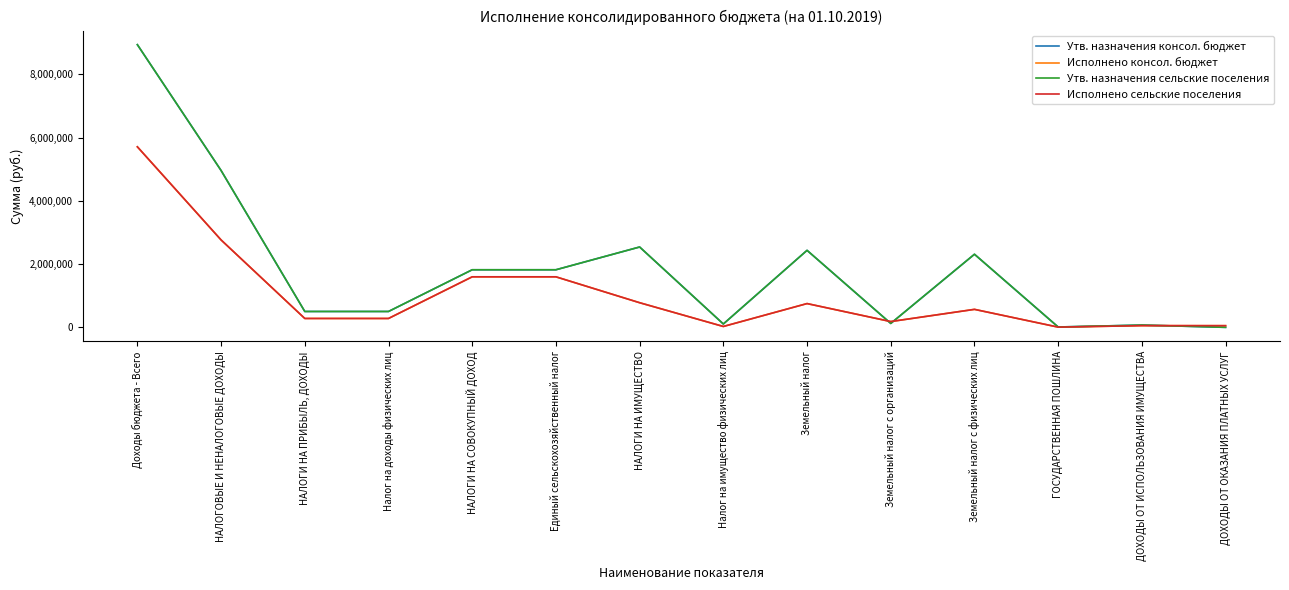

True or false: Исполнено консол. бюджет and Исполнено сельские поселения cross at least once.

False